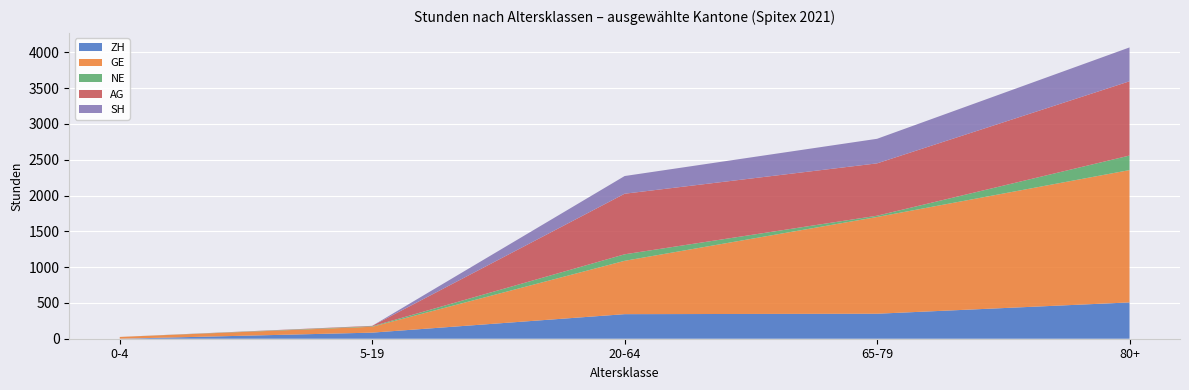

Reading left to right, extract all data points from this chart.

ZH: 0	85	343	349	507
GE: 25	82	745	1351	1848
NE: 0	7	91	18	203
AG: 0	6	846	731	1037
SH: 0	0	247	343	473